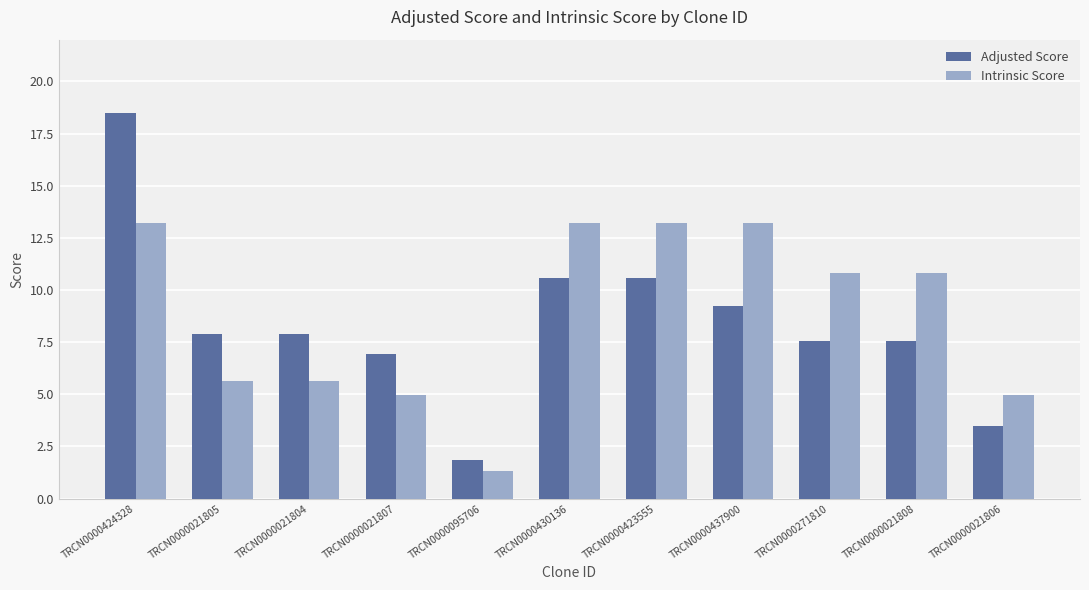

What value does the Intrinsic Score series have at TRCN0000021807?

5.0